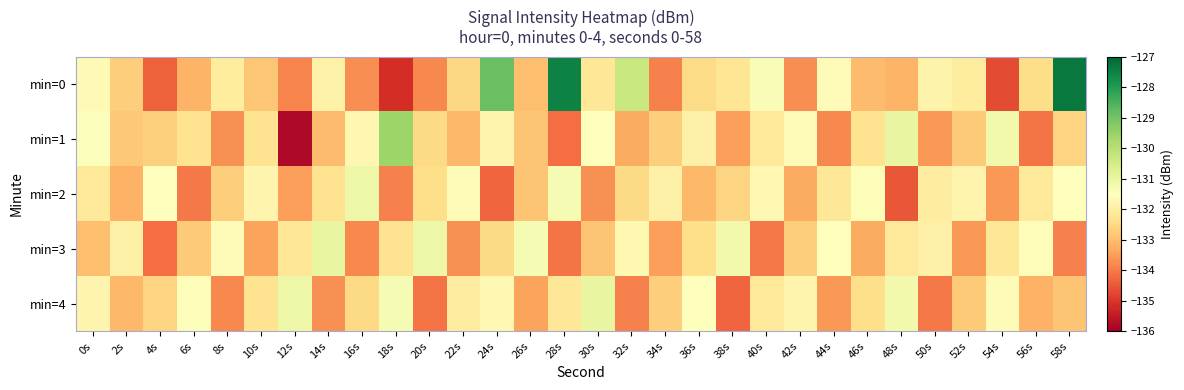

Between 6s and 12s, which series saw the biggest shift?

min=1